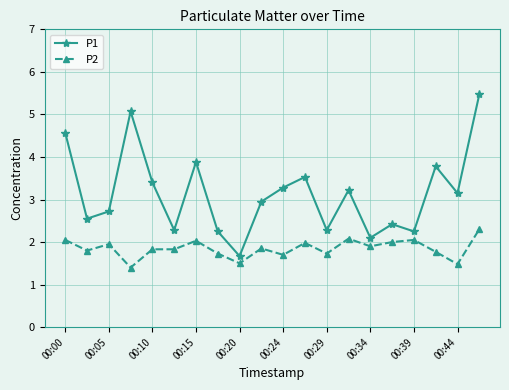

Rank the series by their average value, from highest to lowest.

P1, P2